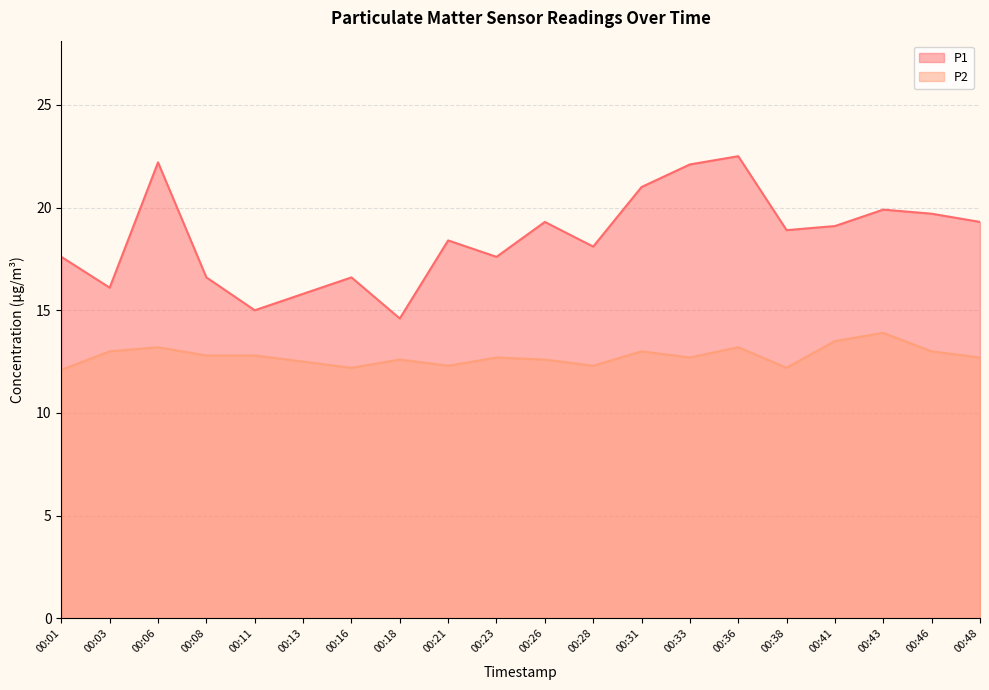

At 00:48, list the series in order from largest to smallest.

P1, P2